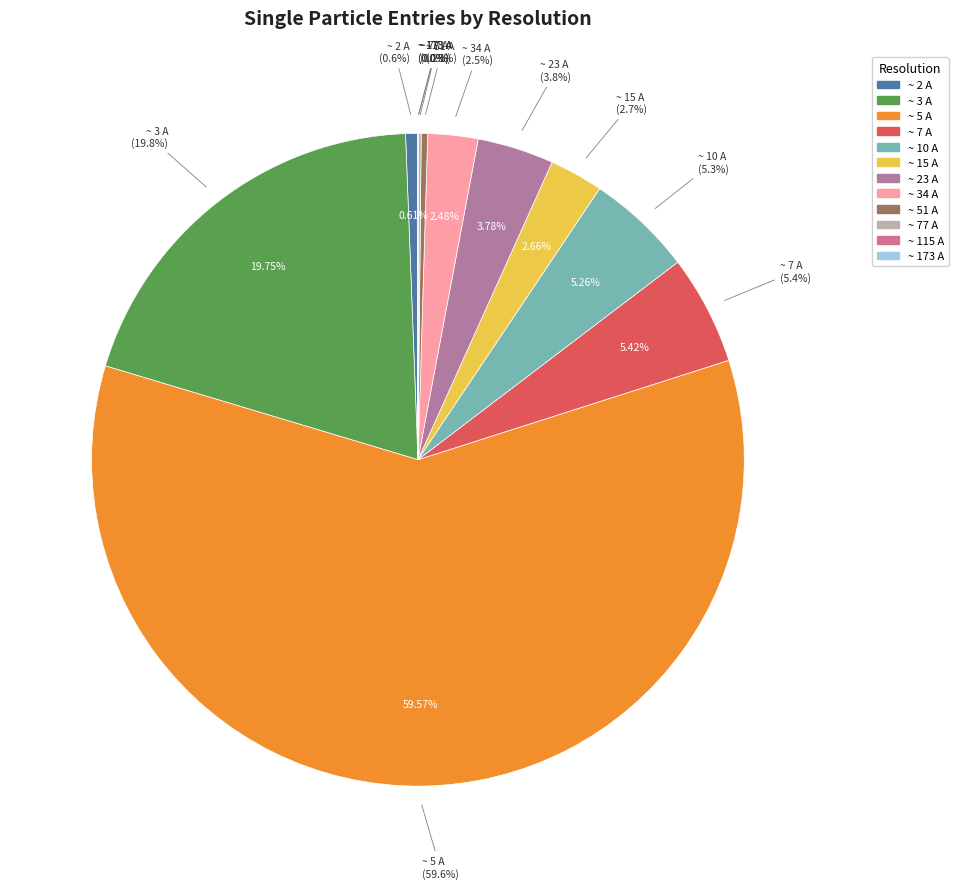

True or false: ~ 115 A accounts for 14% of the total.

False